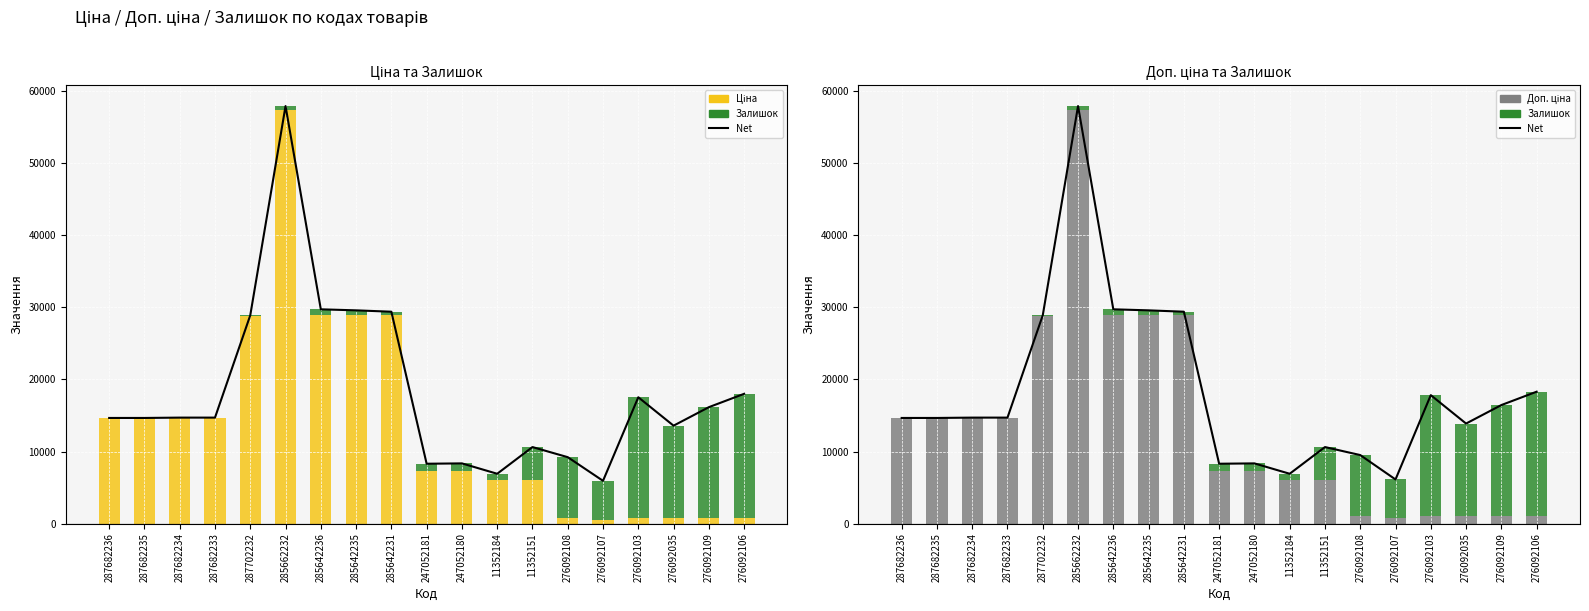

Which category has the lowest value in the Net series?

276092107